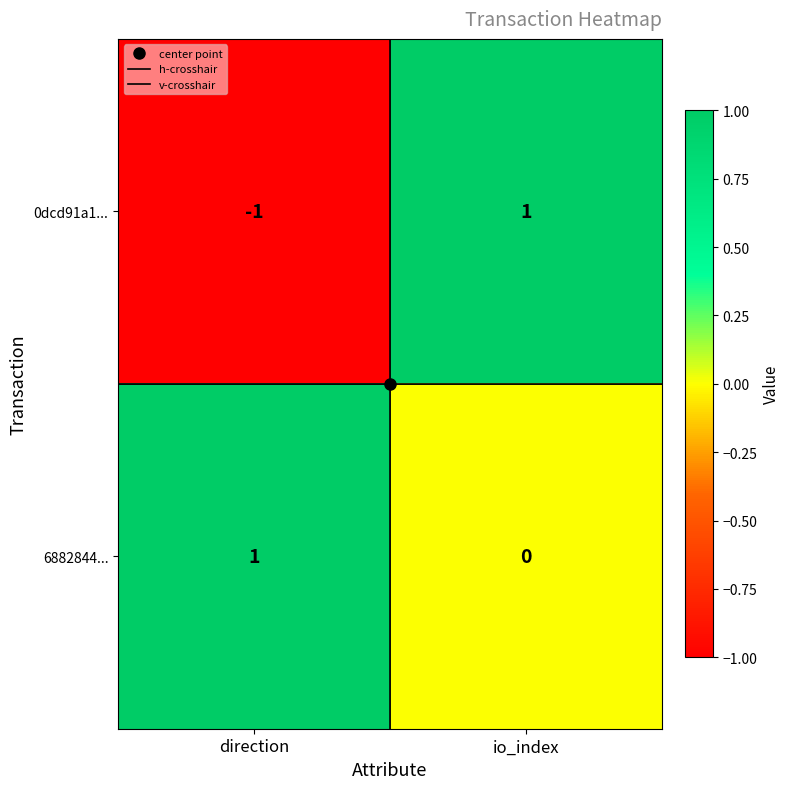

Which series has the widest spread of values?

0dcd91a1...